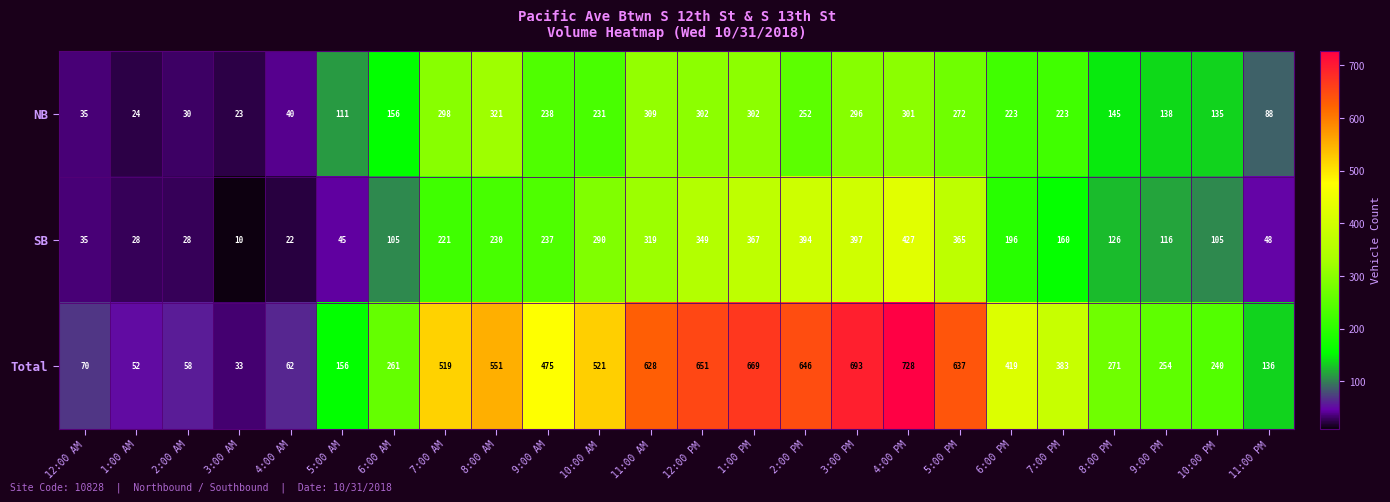

Rank the series by their maximum value, from lowest to highest.

NB, SB, Total